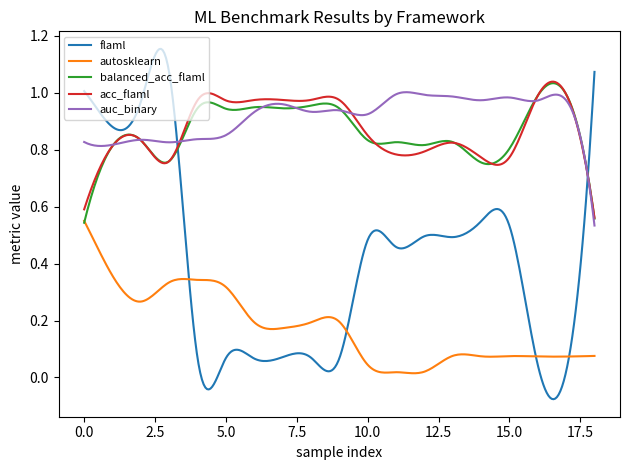

Which series has the largest range (max minus min)?

flaml